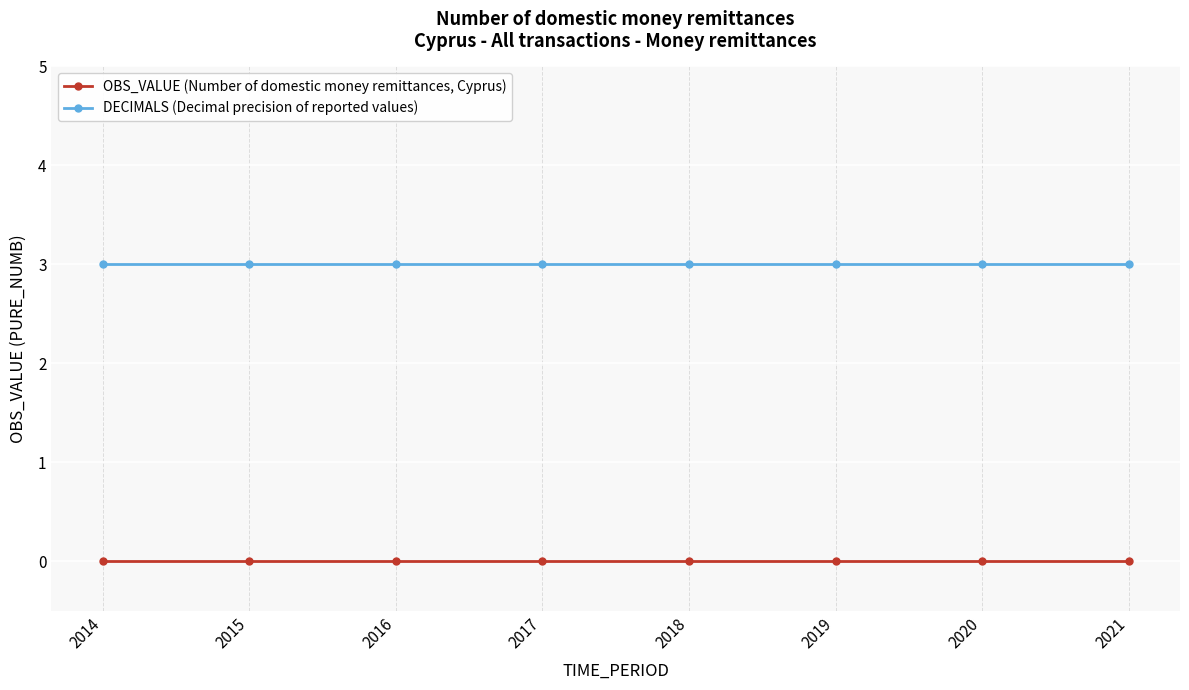

What is the highest value of the DECIMALS (Decimal precision of reported values) series?

3